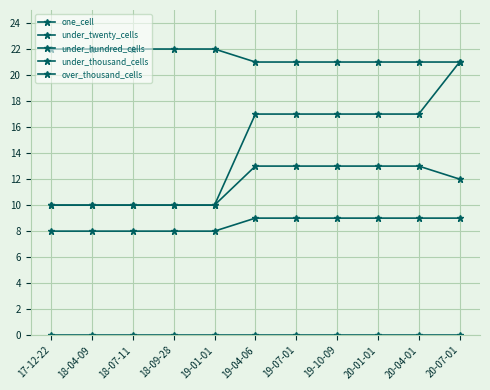

What is the difference between the maximum and minimum values in the under_hundred_cells series?

1